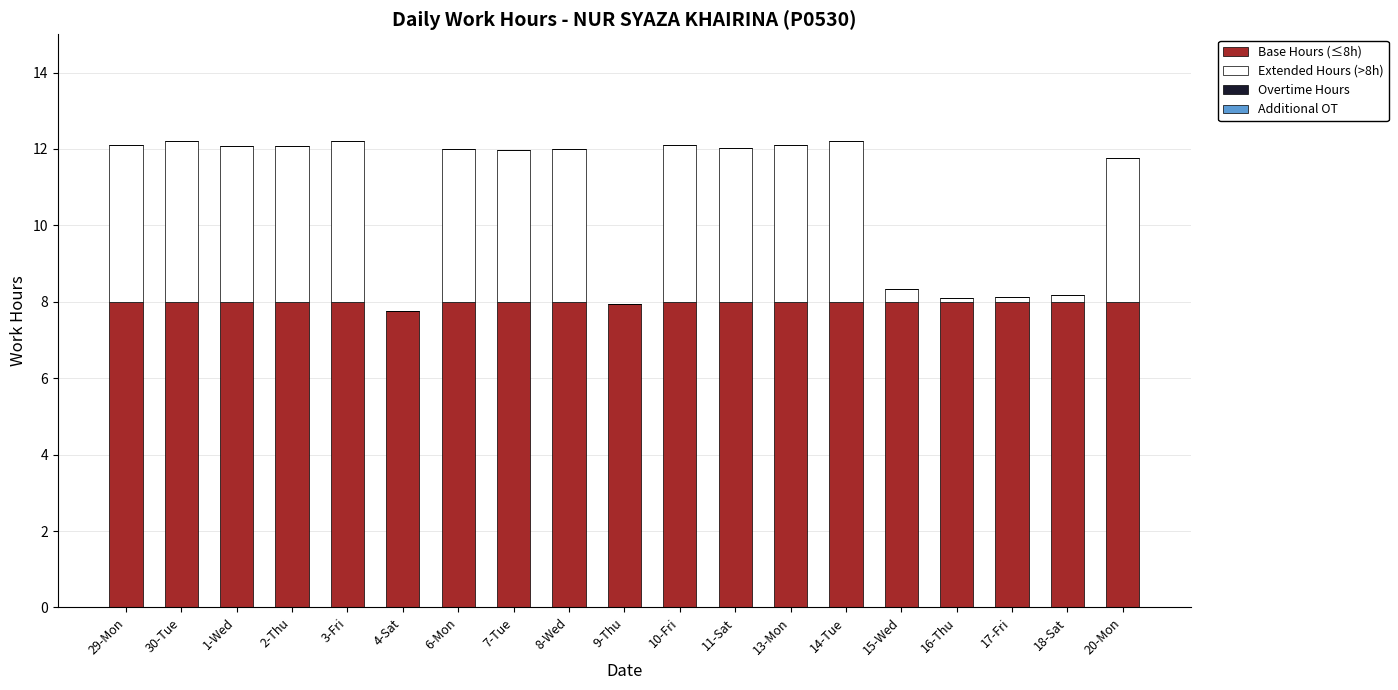

Is it true that Base Hours (≤8h) equals 14.0 at 18-Sat?

False